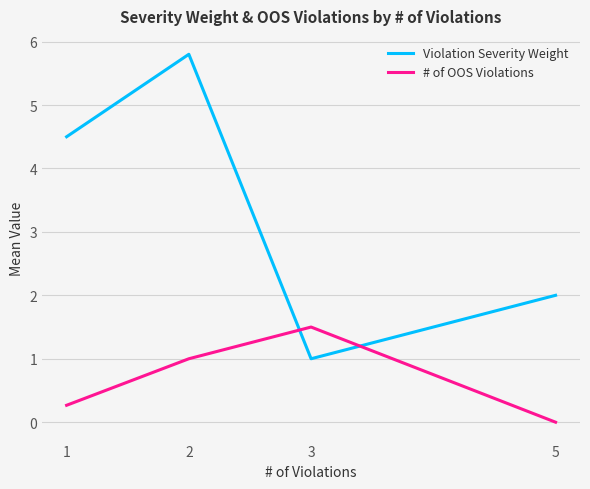

Which series ends up on top after the final intersection of # of OOS Violations and Violation Severity Weight?

Violation Severity Weight